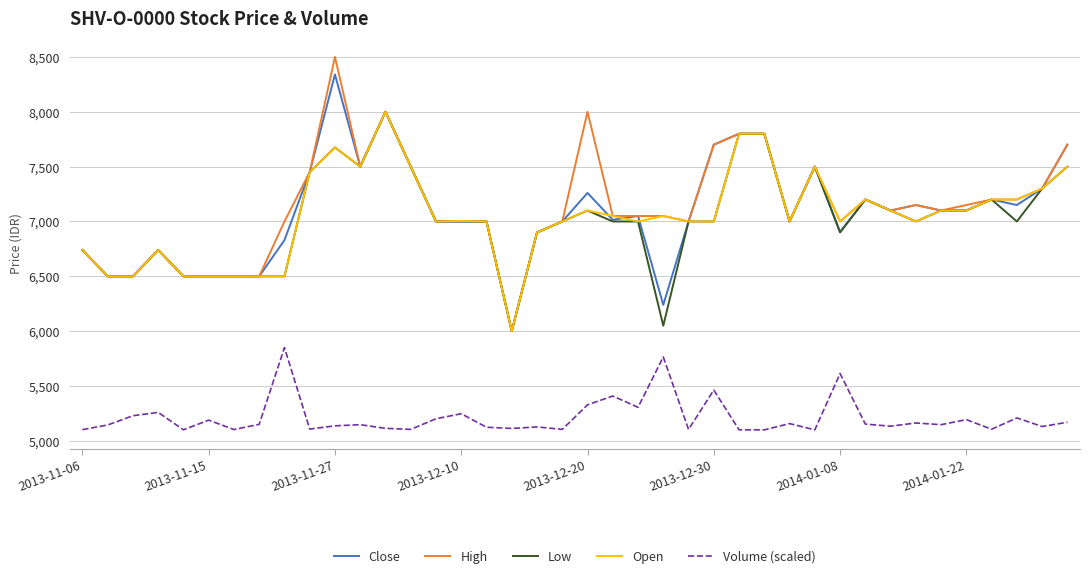

True or false: Volume (scaled) and Low cross at least once.

False